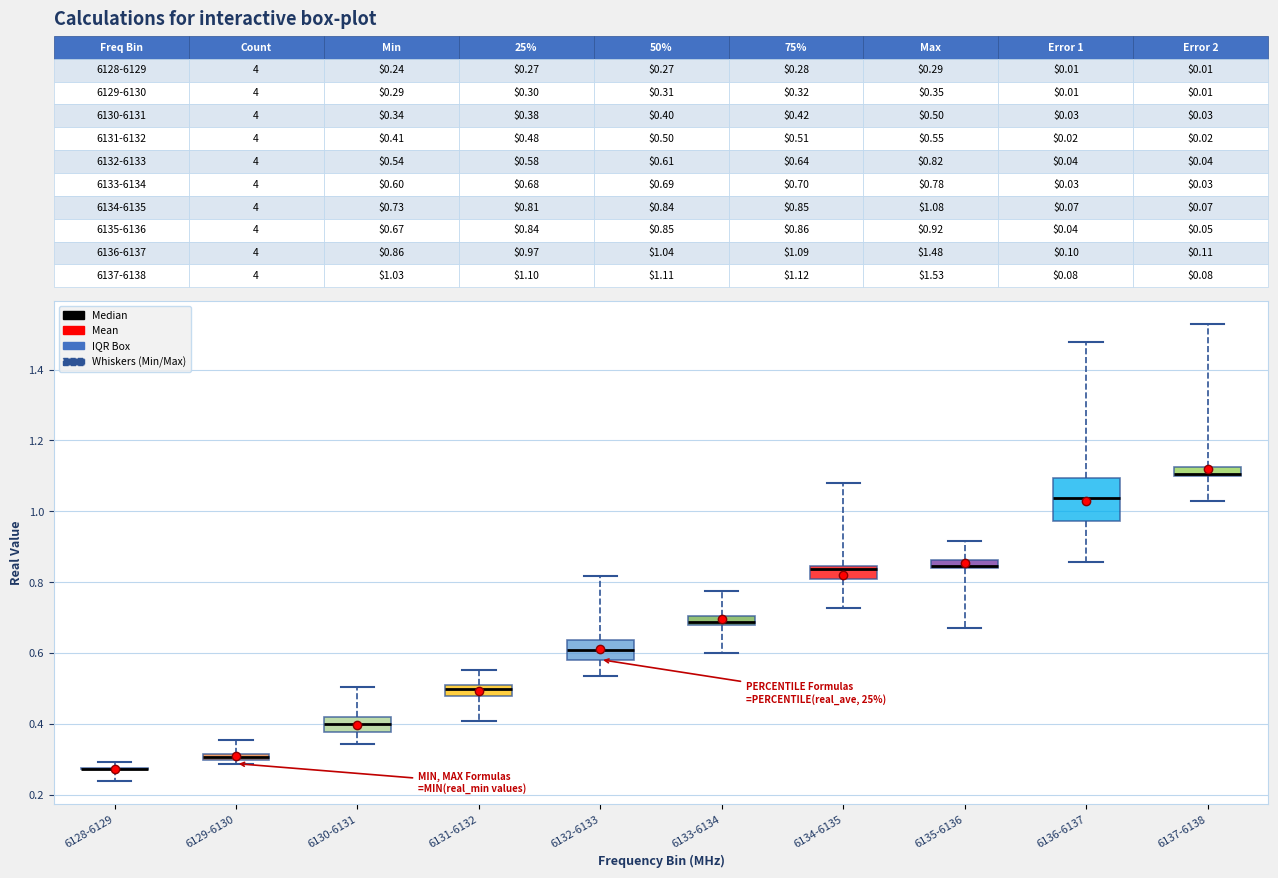

Where does the upper whisker of the box for 6137-6138 end on the y-axis? The values are not printed on the chart, so give them approximately, as read against the axis.

1.52